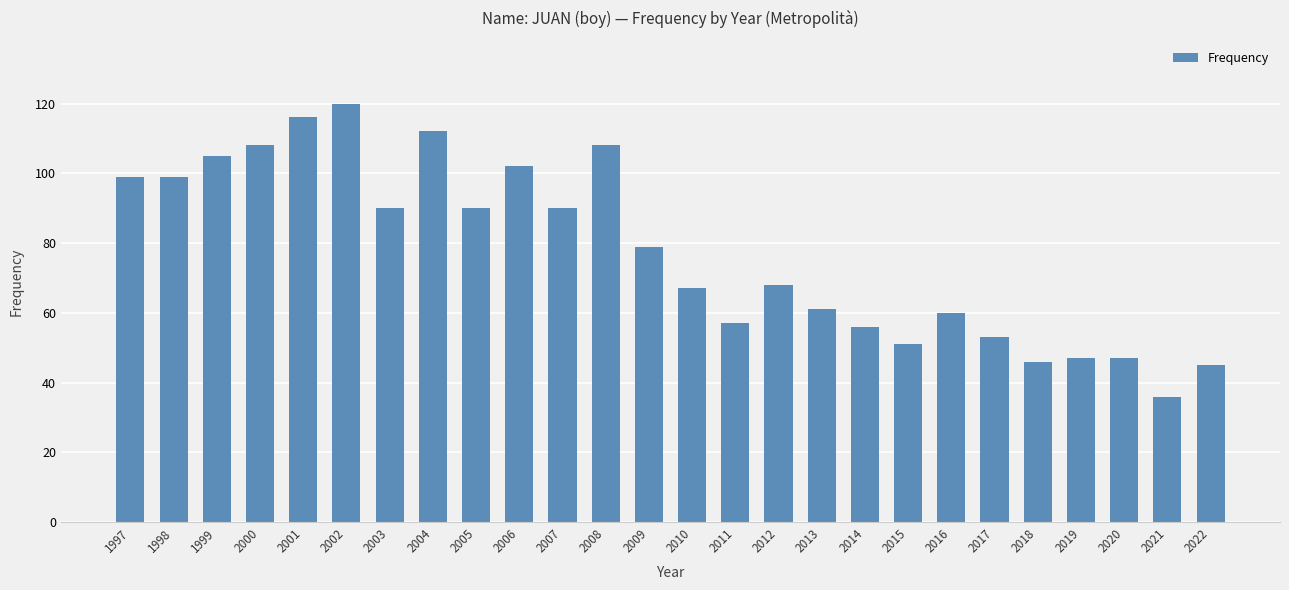

What is the difference between the values at 2021 and 2003?

54